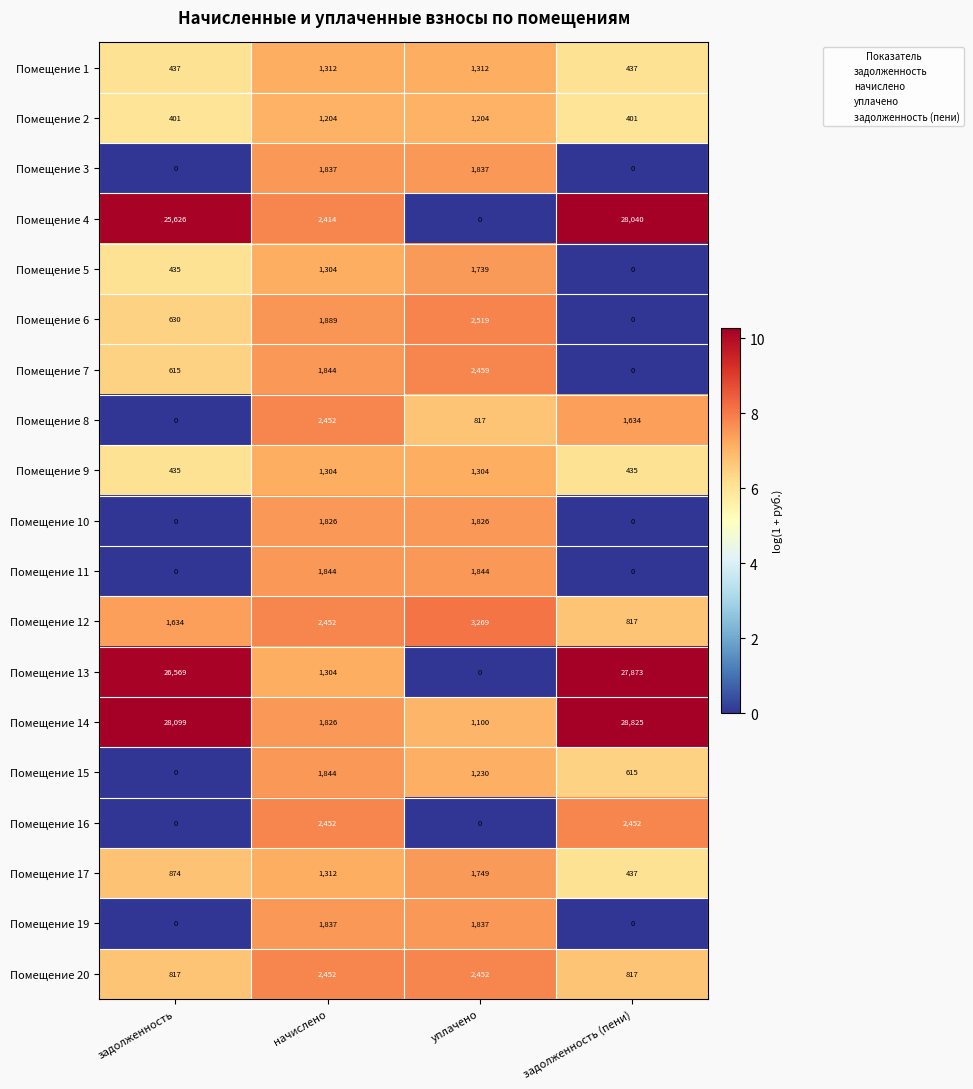

At which category does the chart reach its peak across all series?

задолженность (пени)